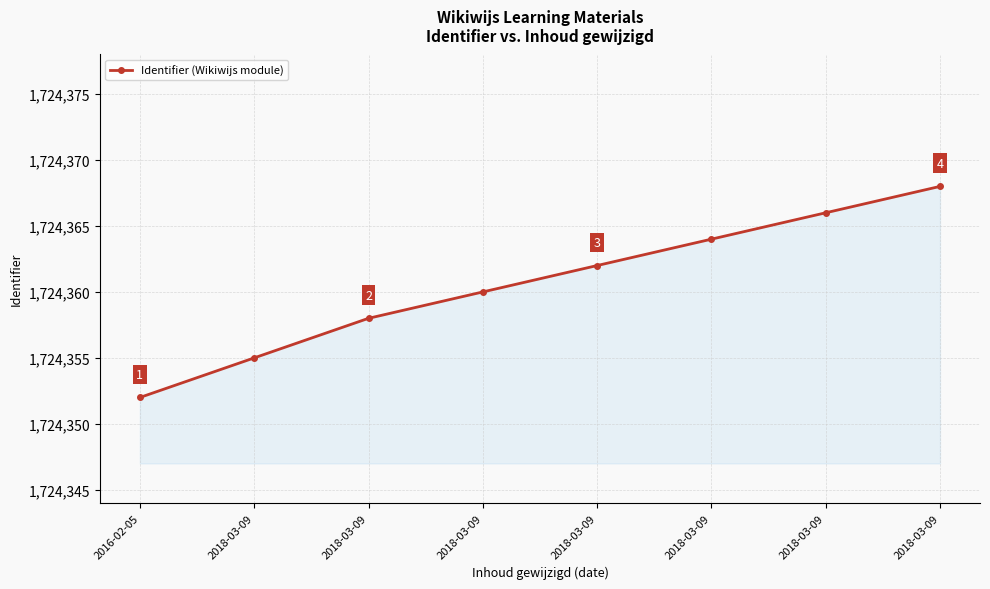

What is the label of the 8th point from the left?

2018-03-09